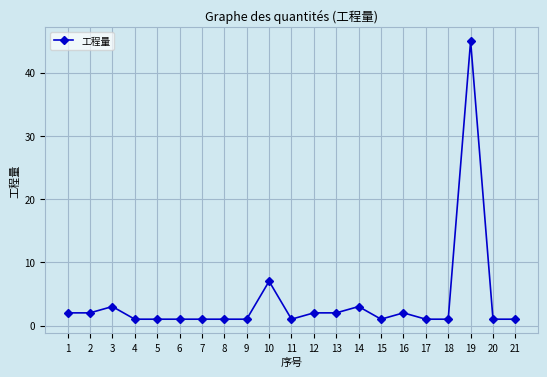

What is the value of the 5th point from the left?

1